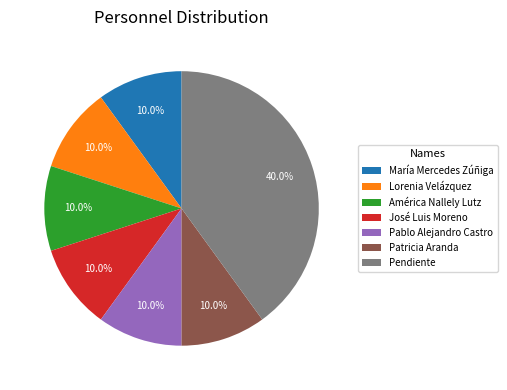

What is the ratio of the value at Patricia Aranda to the value at José Luis Moreno?

1.0